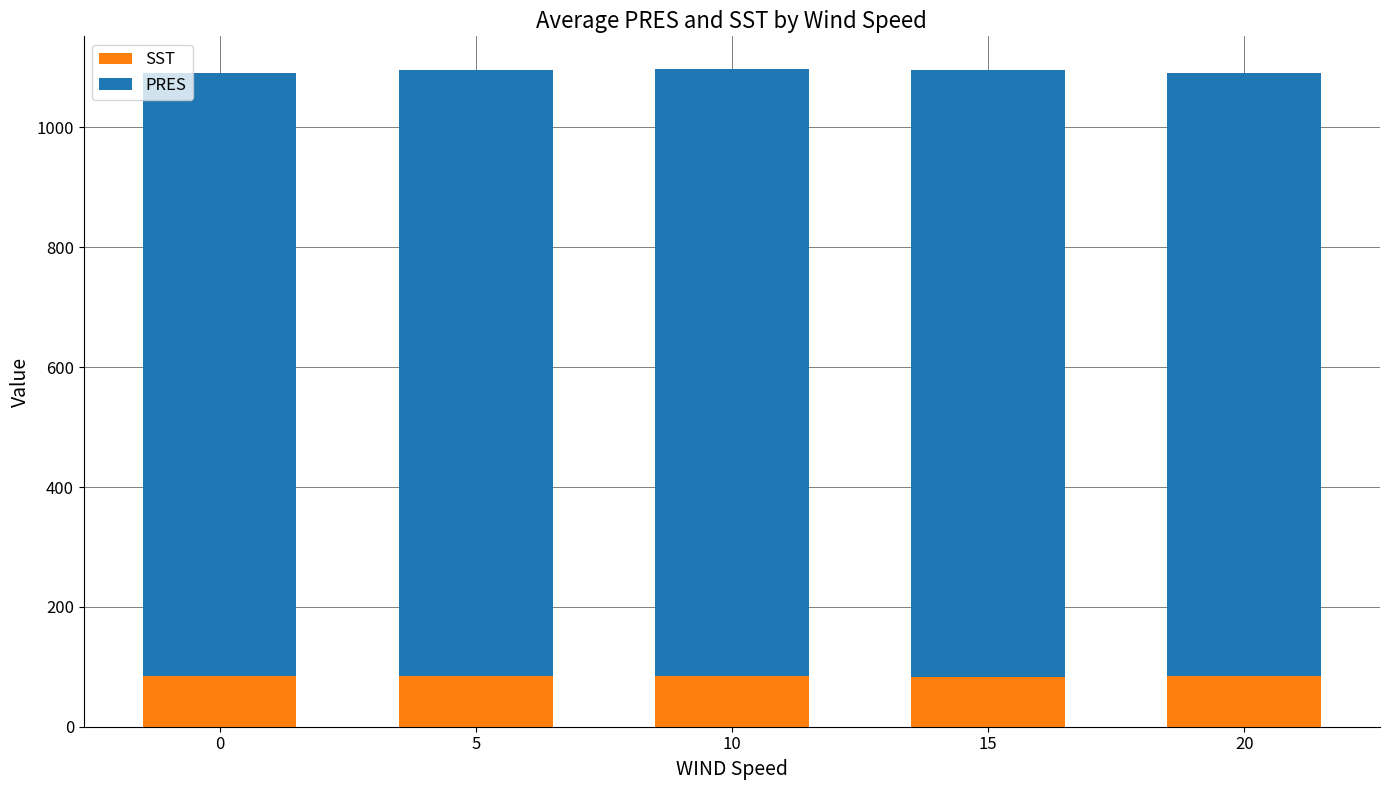

Is it true that SST equals 130.5 at 0?

False